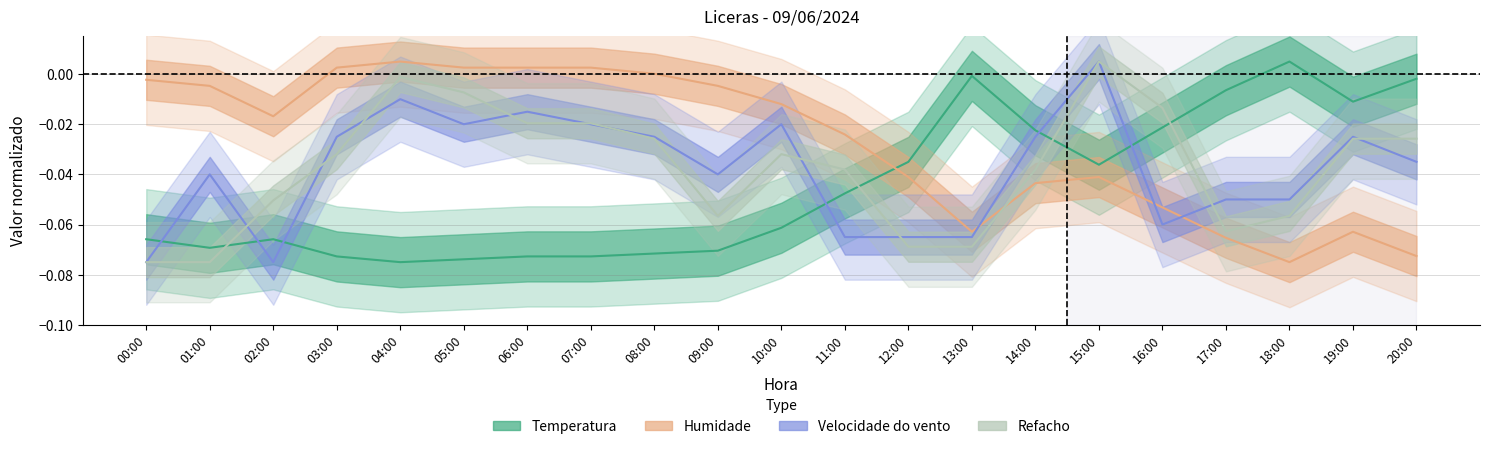

Count the number of data series in this chart.

4